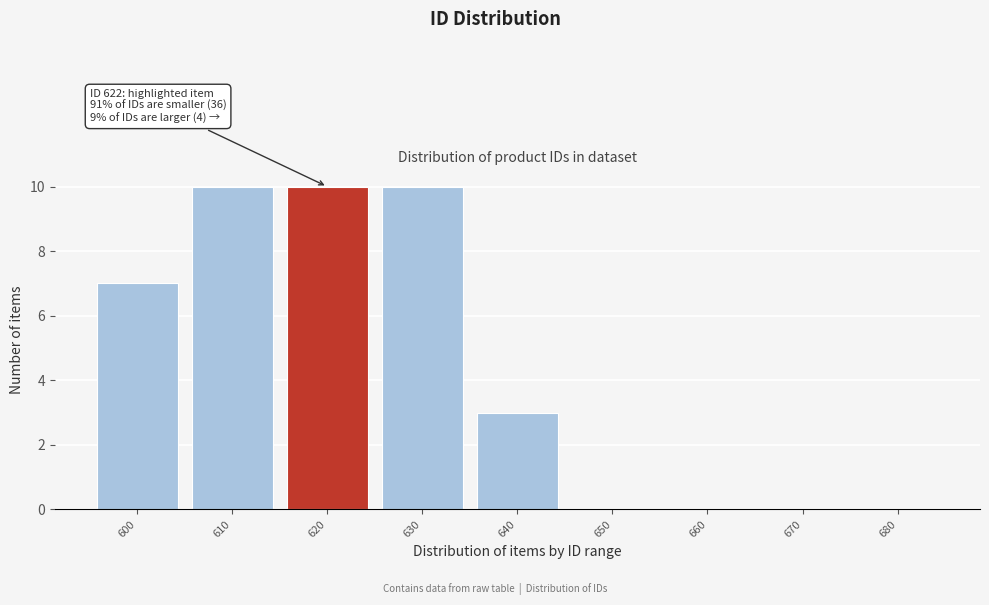

Reading left to right, what are all the values shown in this chart?

600=7	610=10	620=10	630=10	640=3	650=0	660=0	670=0	680=0